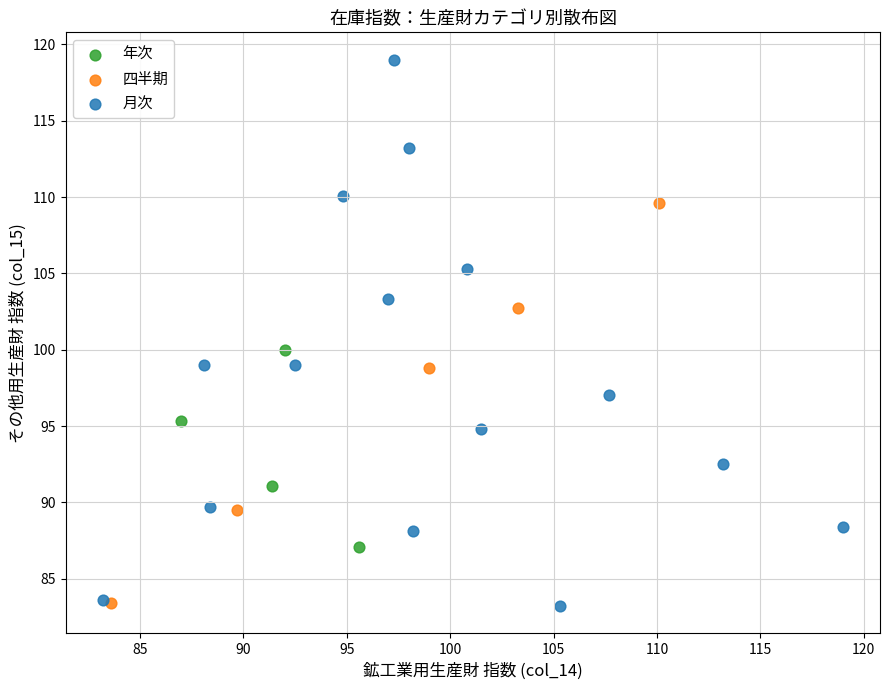

Which series has the largest Y range (max minus min)?

月次